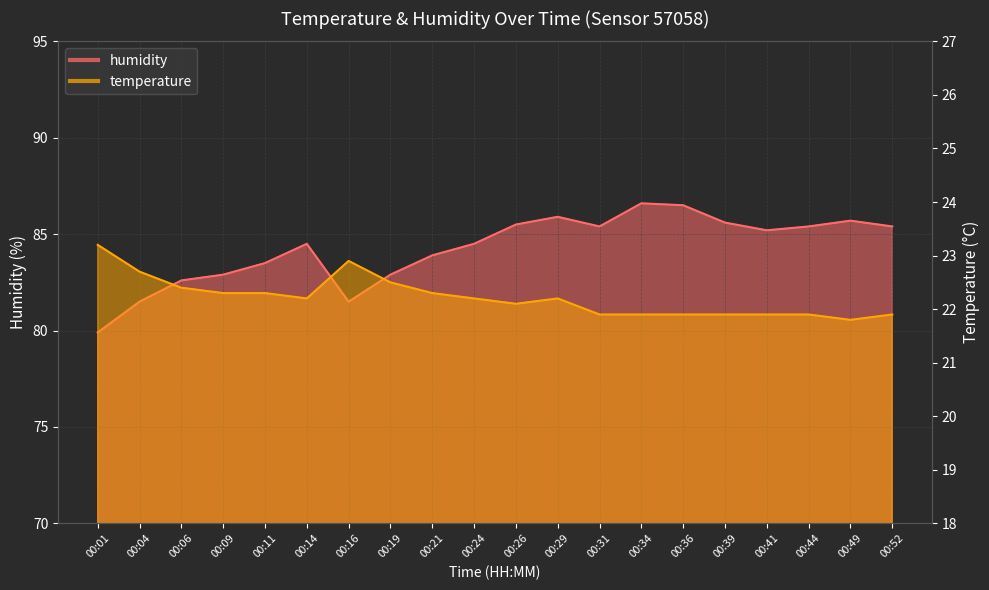

List the labels in order of humidity value, smallest first.

00:01, 00:04, 00:16, 00:06, 00:09, 00:19, 00:11, 00:21, 00:14, 00:24, 00:41, 00:31, 00:44, 00:52, 00:26, 00:39, 00:49, 00:29, 00:36, 00:34